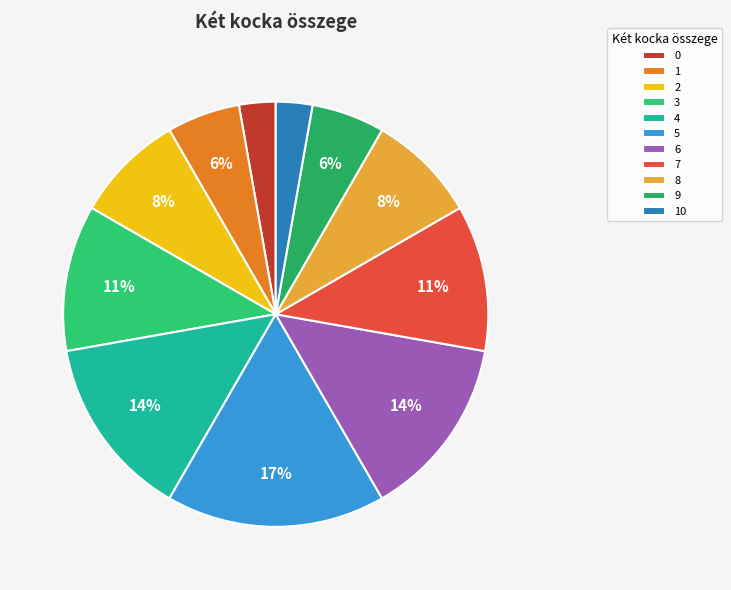

Count the number of slices in the pie.

11